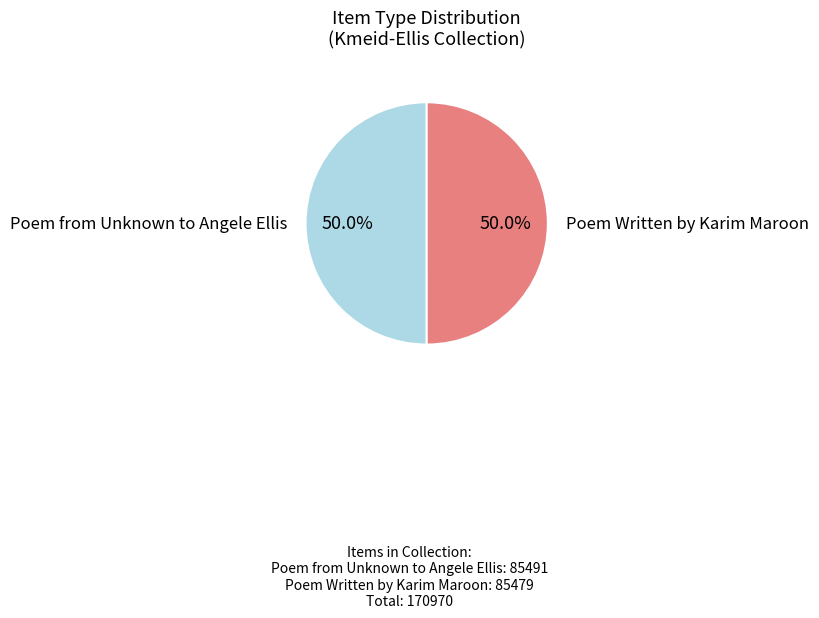

Approximately how many times larger is the value at Poem from Unknown to Angele Ellis compared to Poem Written by Karim Maroon?

1.0